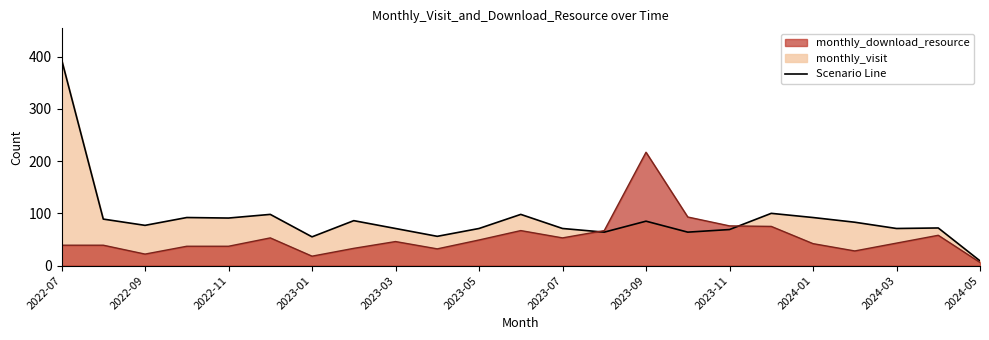

At which label does monthly_download_resource first exceed 43?

2022-12